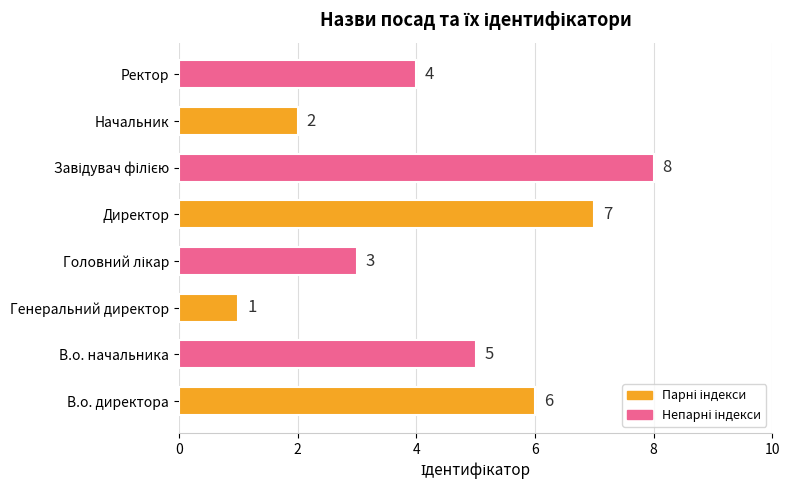

Approximately how many times larger is the value at Ректор compared to В.о. директора?

0.7